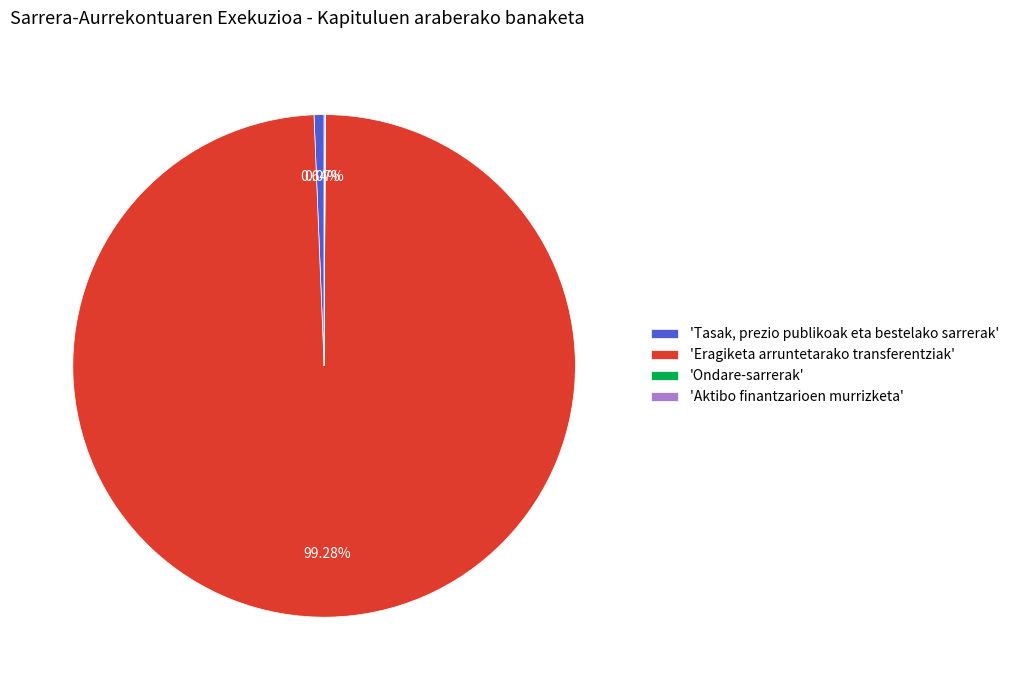

Does 'Tasak, prezio publikoak eta bestelako sarrerak' represent more than half of the total?

No